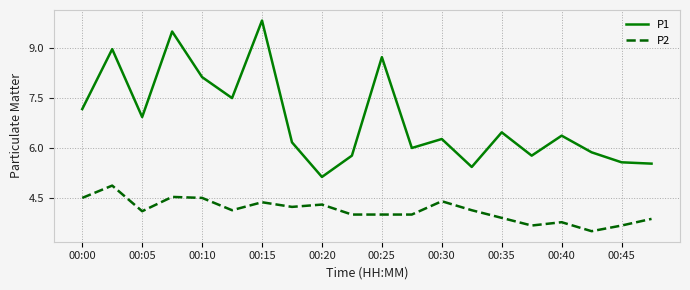

True or false: P1 and P2 cross at least once.

False